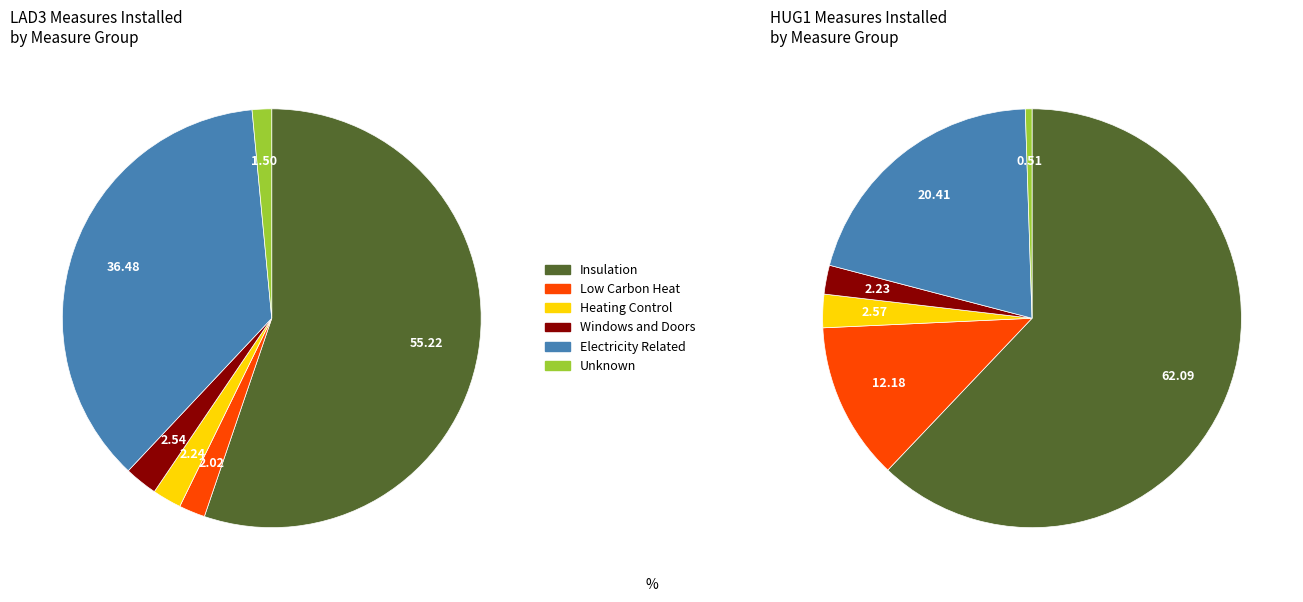

Does any single category account for the majority?

Yes